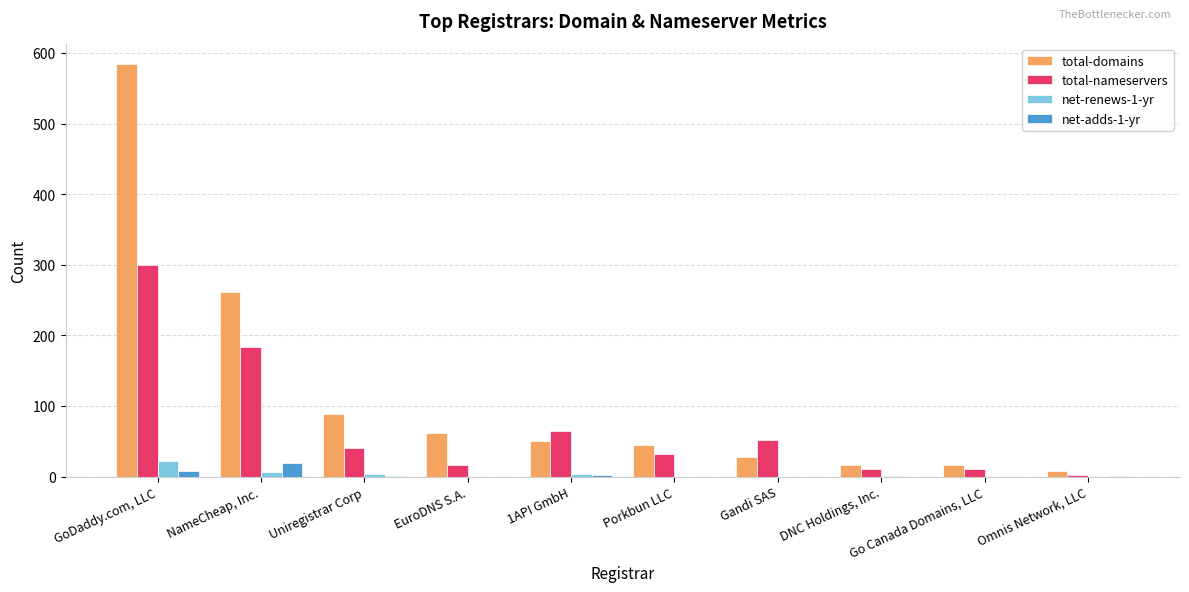

The total-domains series shows 62 at EuroDNS S.A.. True or false?

True